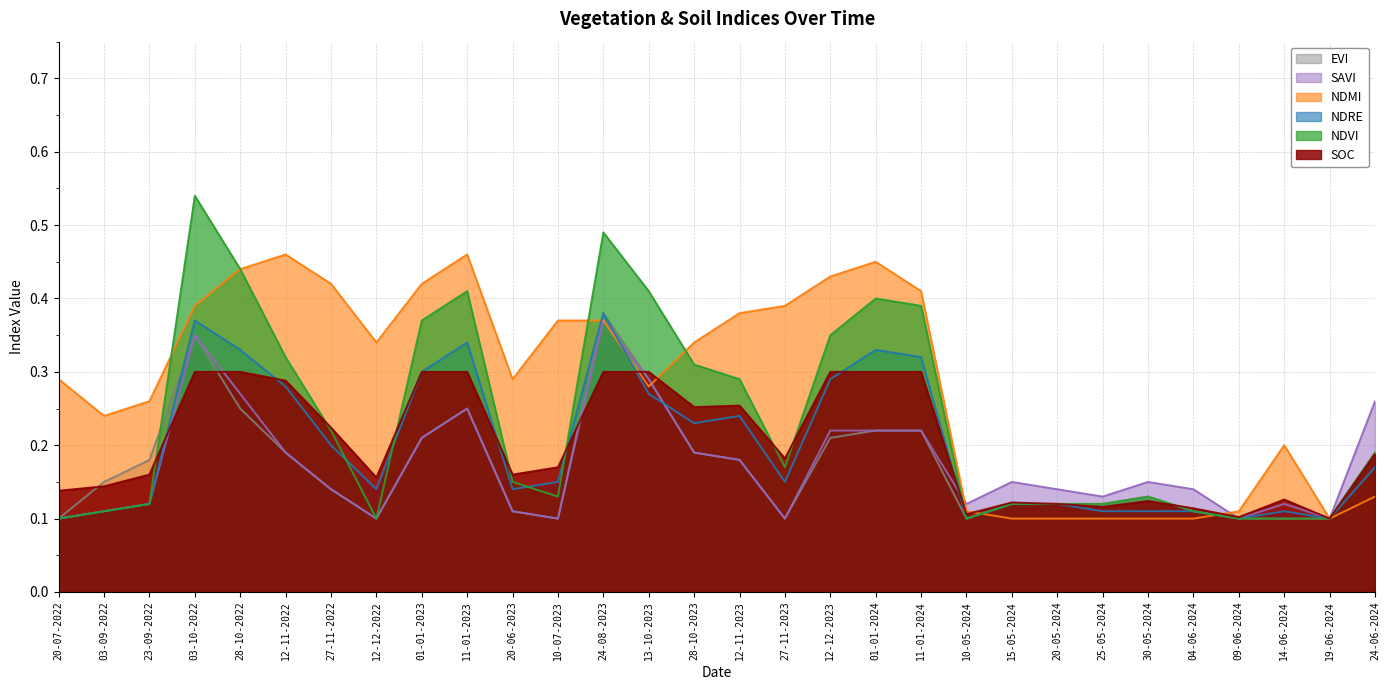

What is the value of the ndre point at the 10th from the left?

0.3